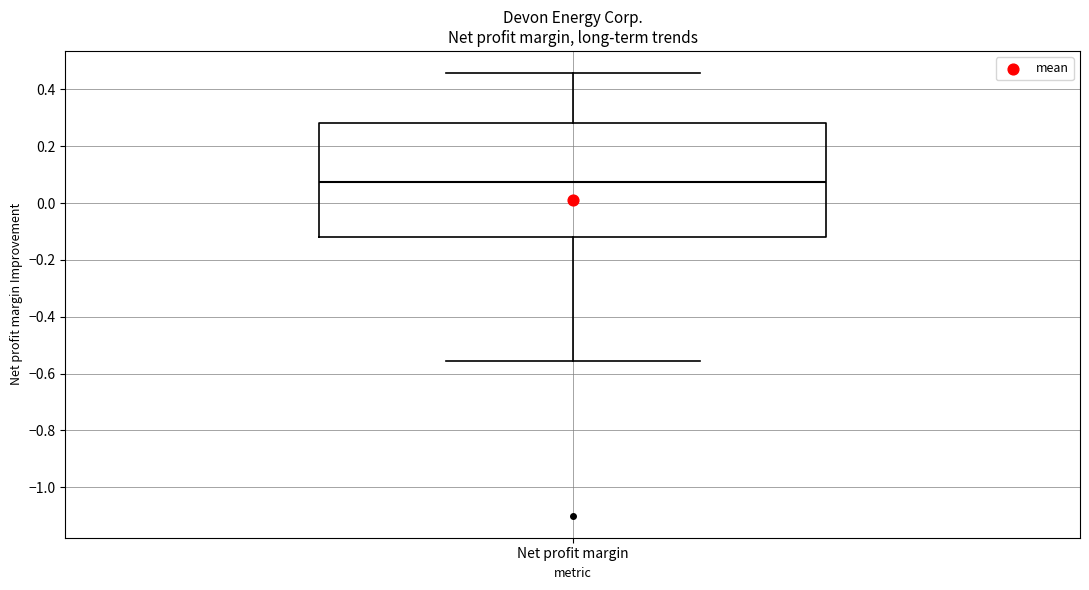

Where is the upper edge of the box for Net profit margin on the y-axis? The values are not printed on the chart, so give them approximately, as read against the axis.

0.28